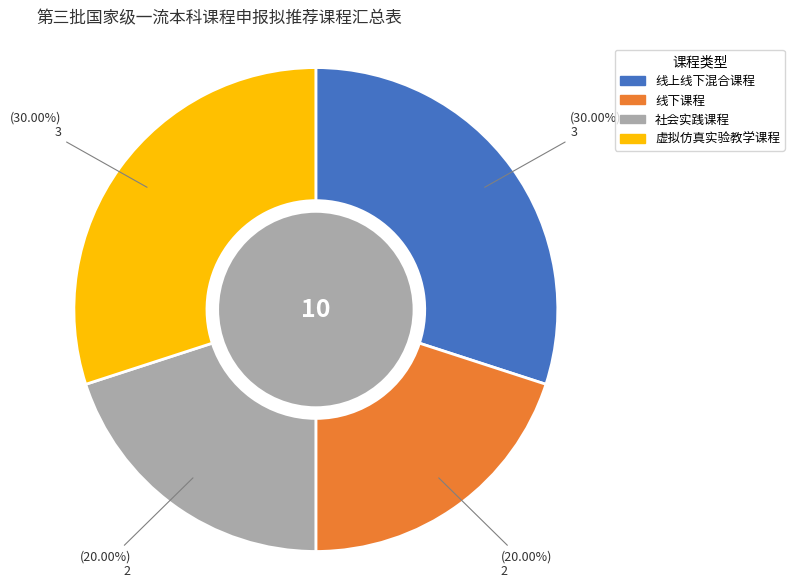

To the nearest percent, what percentage of the pie is 线下课程?

20%